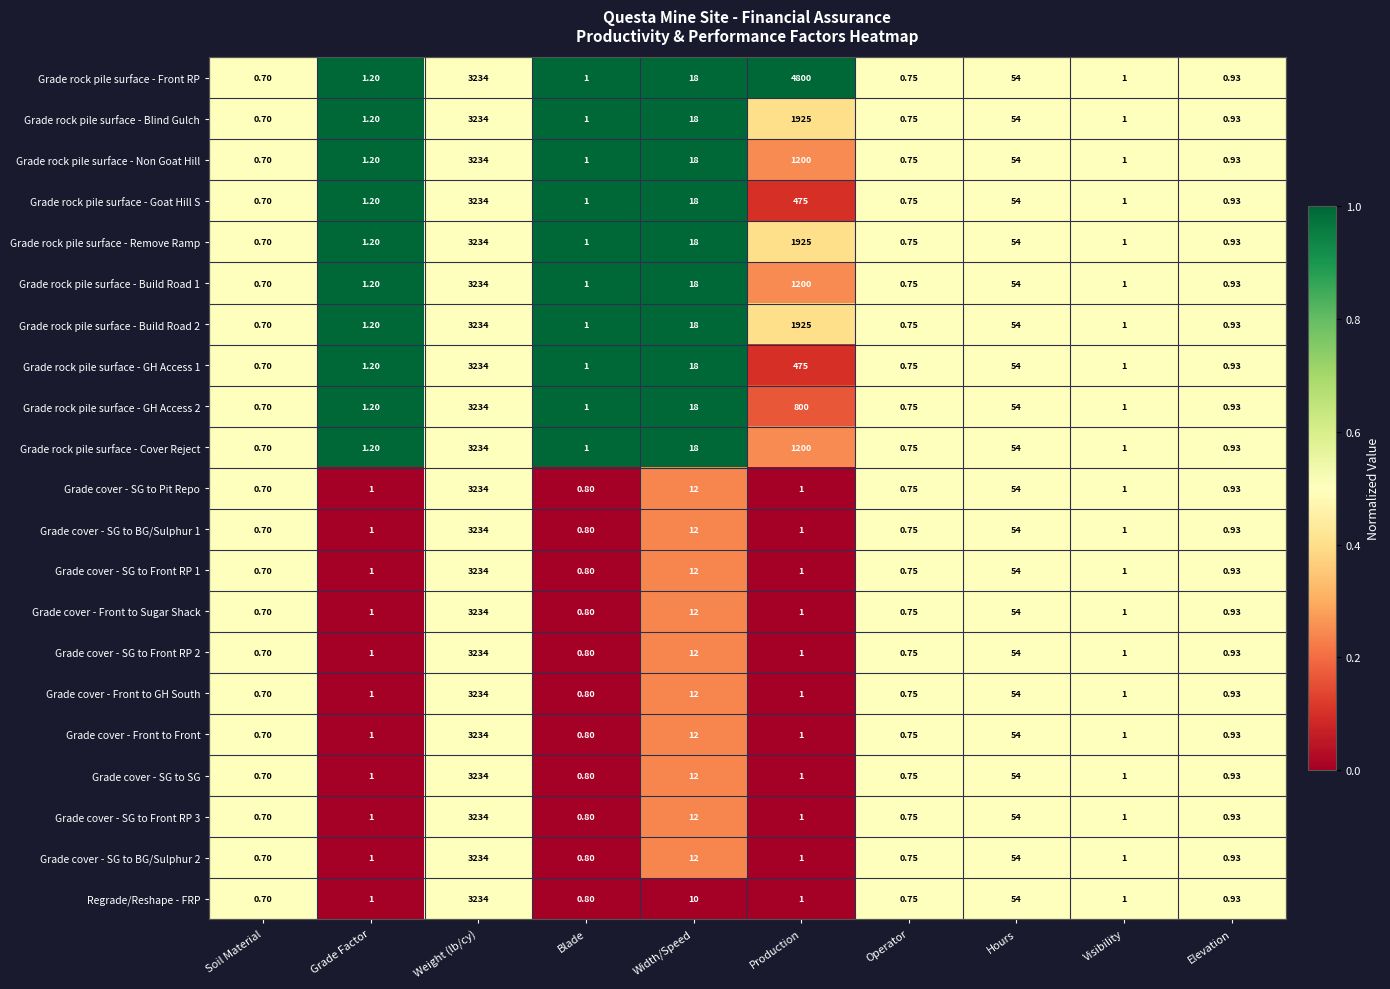

At which category is the sum across all series the highest?

Weight (lb/cy)